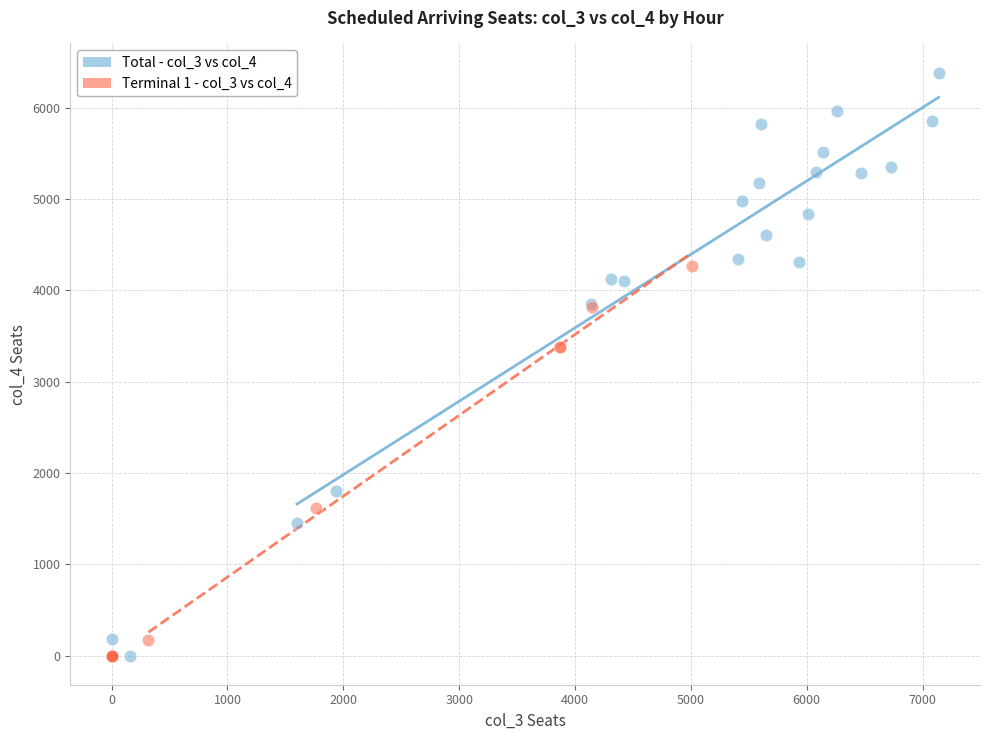

What are all the series names shown in the legend?

Total - col_3 vs col_4, Terminal 1 - col_3 vs col_4